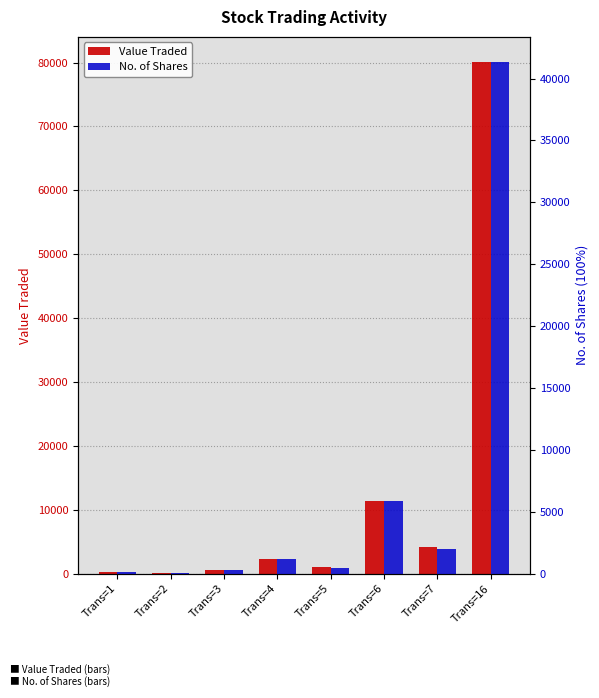

What are all the series names shown in the legend?

Value Traded, No. of Shares